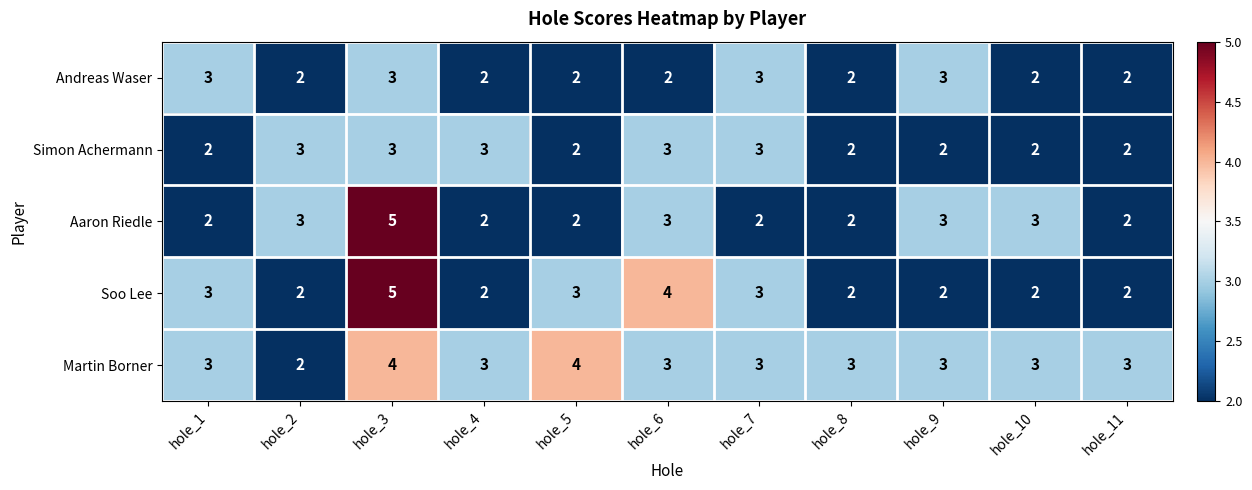

Count the Simon Achermann values in the range 2 to 3.

11